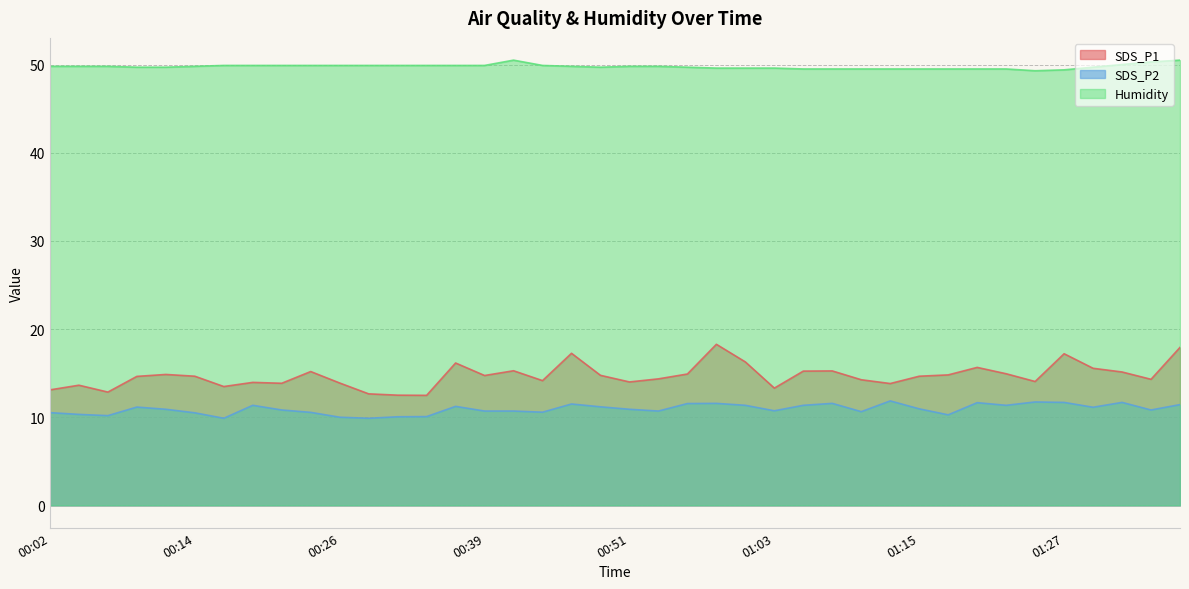

True or false: SDS_P1 and SDS_P2 cross at least once.

False